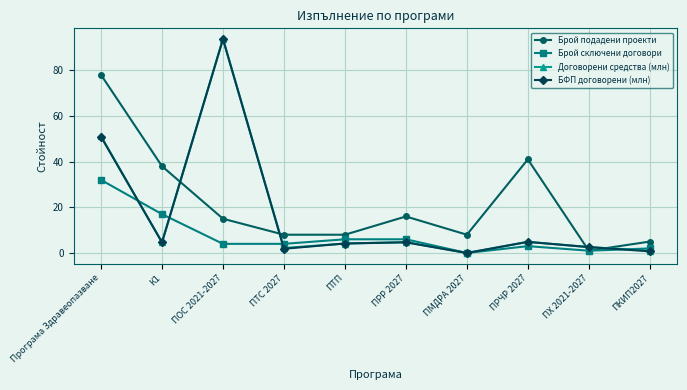

Which series changed the most between Програма Здравеопазване and К1?

Договорени средства (млн)